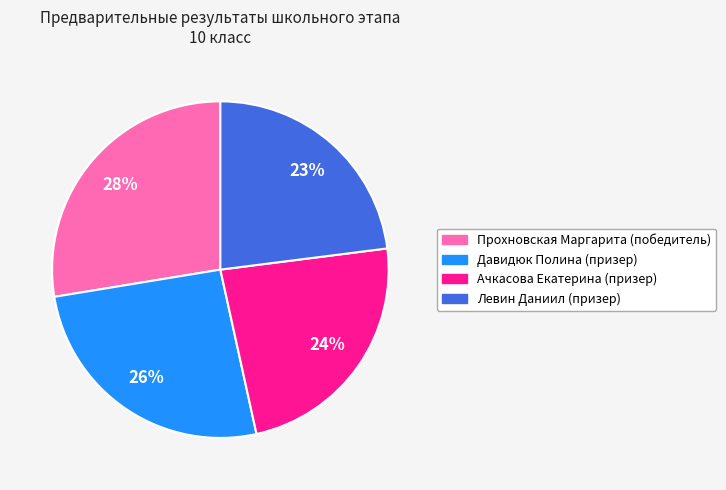

To the nearest percent, what portion does Ачкасова Екатерина (призер) represent?

24%